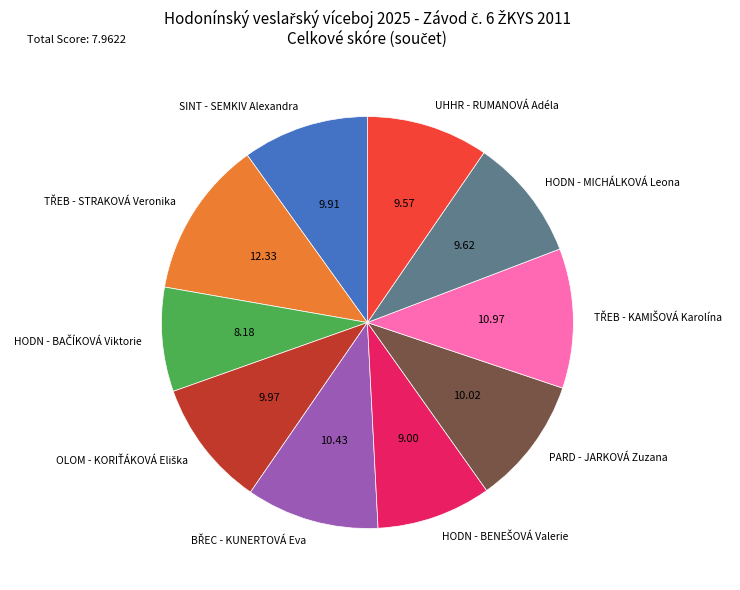

Does any single category account for the majority?

No